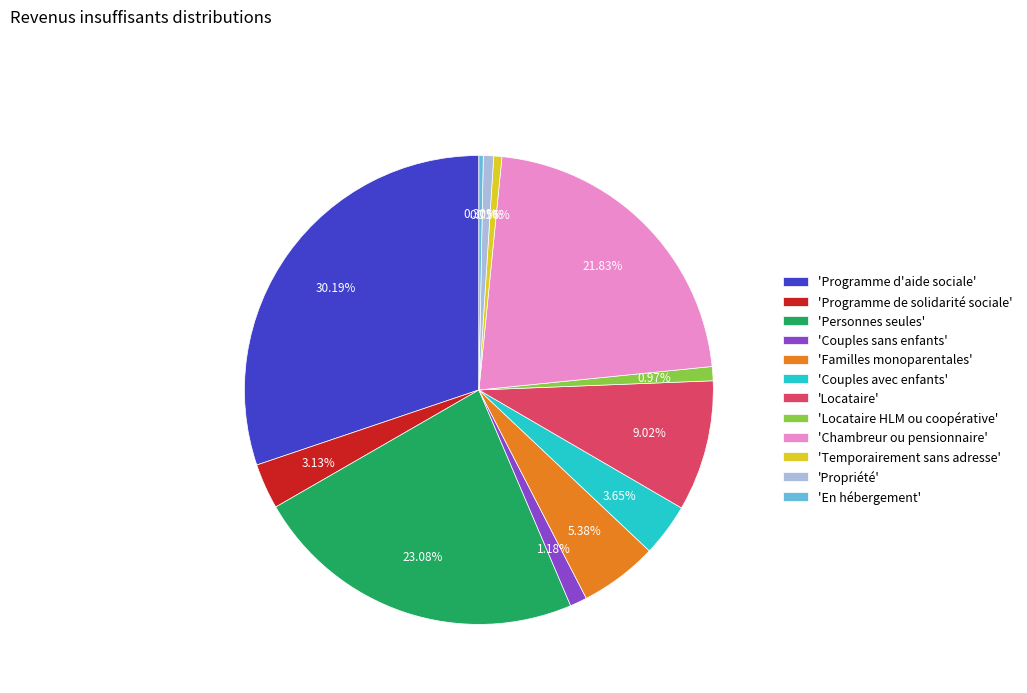

Approximately how many times larger is the value at 'Familles monoparentales' compared to 'Propriété'?

7.6